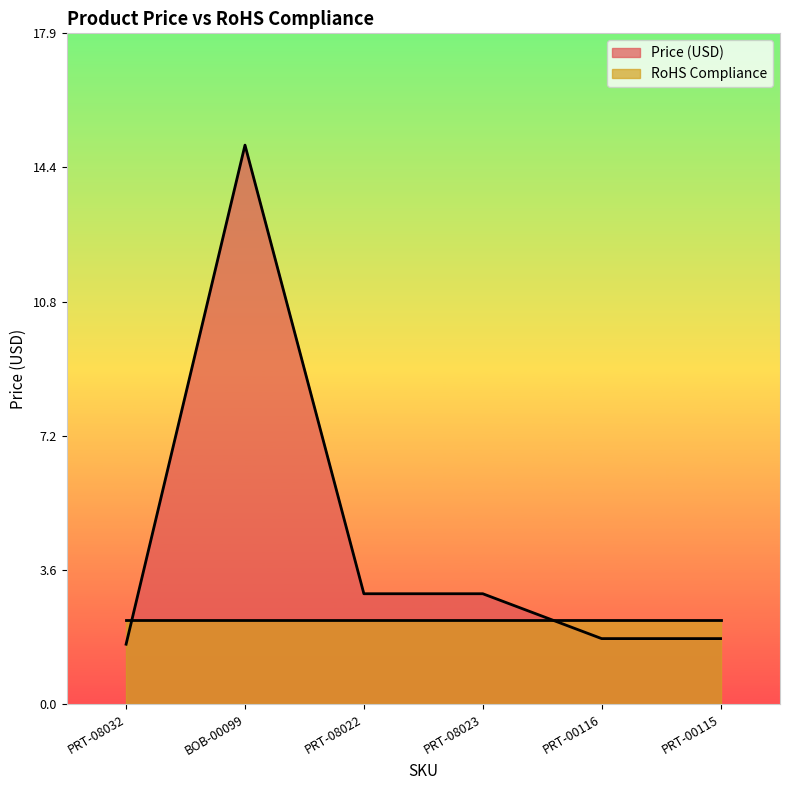

Between PRT-08022 and PRT-00115, which is larger?

PRT-08022